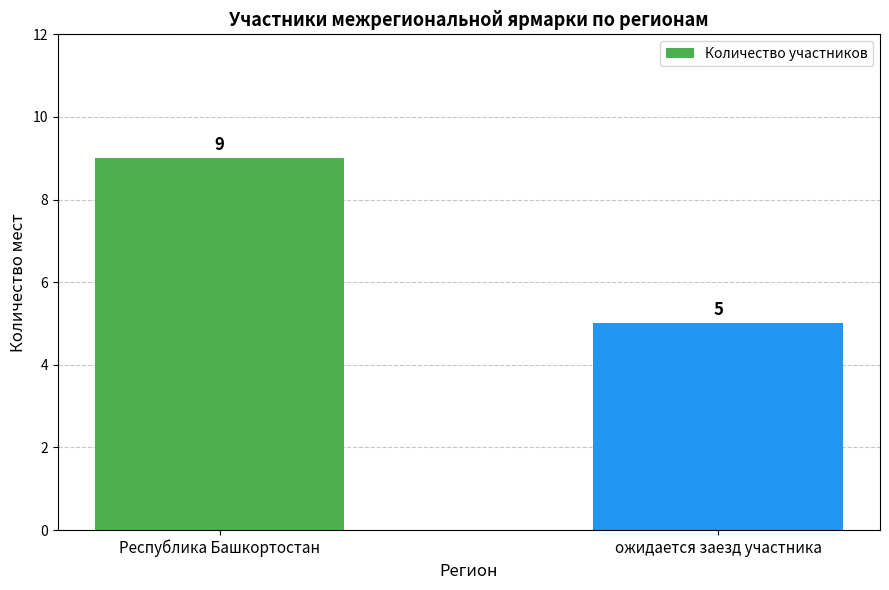

What is the ratio of the value at Республика Башкортостан to the value at ожидается заезд участника?

1.8